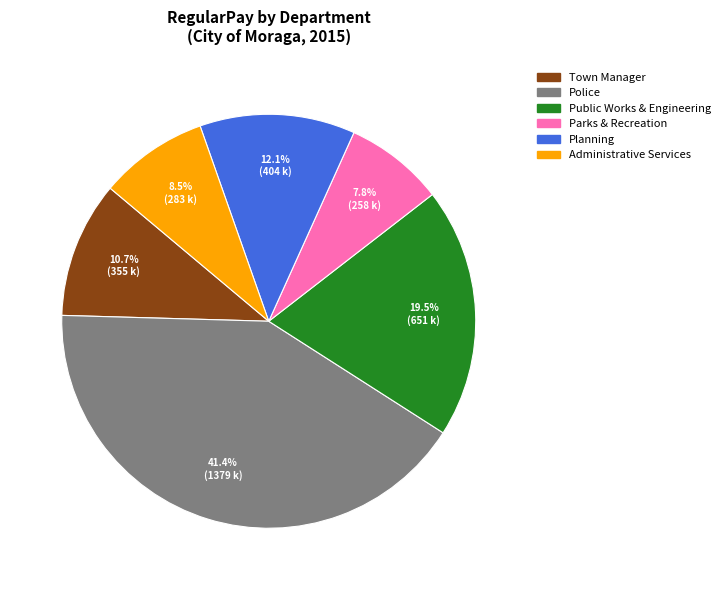

Is there a majority slice in this chart?

No